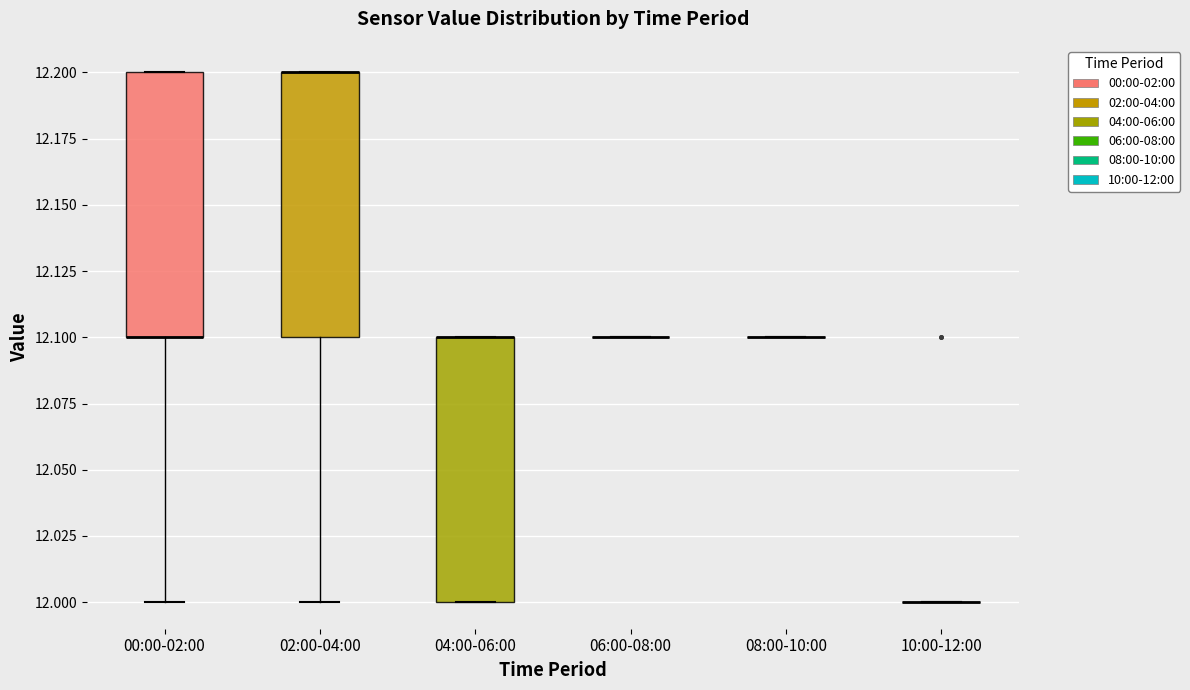

Reading left to right, transcribe this box plot: for each box, give where its median line is, the range the box spans, and where its two whiskers end, as read against the y-axis. The values are not printed on the chart, so give them approximately, as read against the axis.

00:00-02:00: median 12.1 (drawn on the box's lower edge), box 12.1 to 12.2, whiskers 12.0 to 12.2
02:00-04:00: median 12.2 (drawn on the box's upper edge), box 12.1 to 12.2, whiskers 12.0 to 12.2
04:00-06:00: median 12.1 (drawn on the box's upper edge), box 12.0 to 12.1, whiskers 12.0 to 12.1
06:00-08:00: box collapsed to a line at 12.1, whiskers 12.1 to 12.1
08:00-10:00: box collapsed to a line at 12.1, whiskers 12.1 to 12.1
10:00-12:00: box collapsed to a line at 12.0, whiskers 12.0 to 12.0